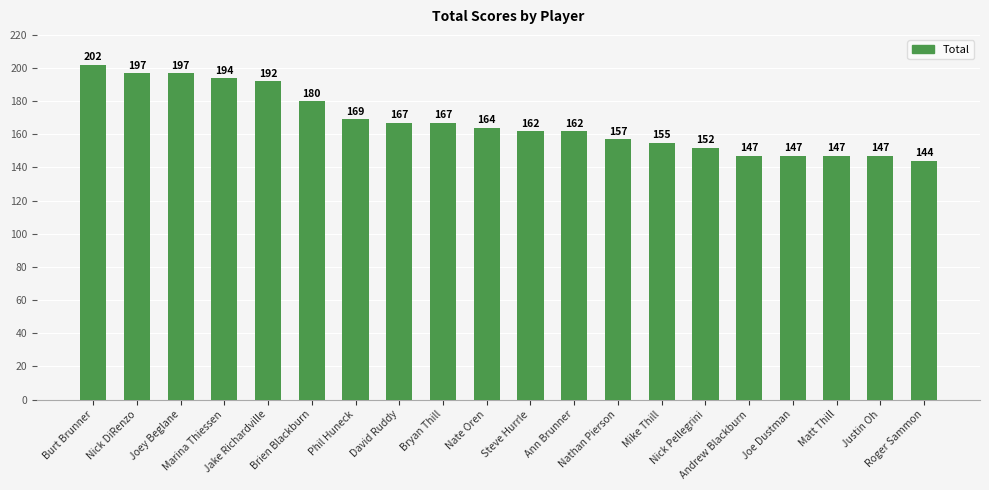

Does the chart contain any negative values?

No